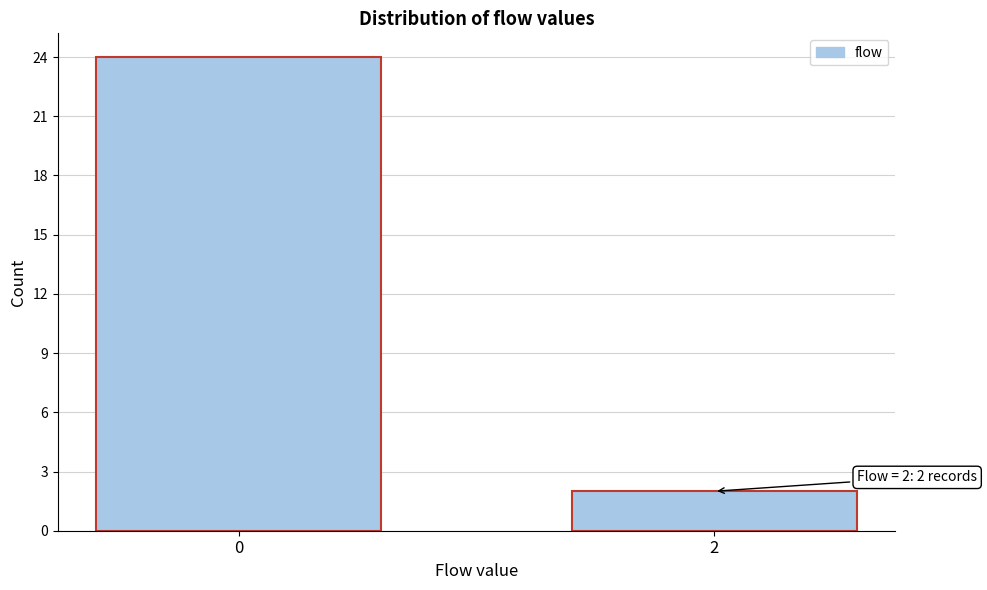

Reading left to right, list all the values displayed in this chart.

0=24	2=2